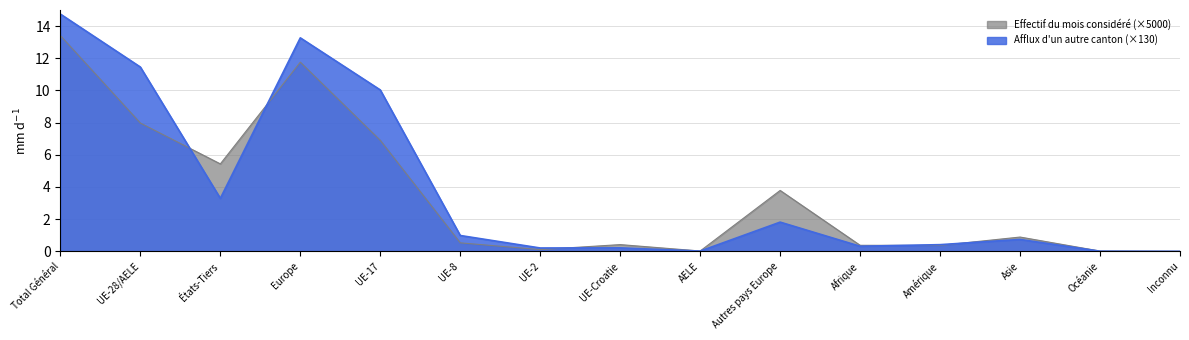

Reading left to right, list all the values displayed in this chart.

Effectif du mois considéré: Total Général=13.4	UE-28/AELE=8.0	États-Tiers=5.4	Europe=11.8	UE-17=6.9	UE-8=0.5	UE-2=0.1	UE-Croatie=0.4	AELE=0.0	Autres pays Europe=3.8	Afrique=0.4	Amérique=0.4	Asie=0.9	Océanie=0.0	Inconnu=0.0
Afflux d'un autre canton: Total Général=14.7	UE-28/AELE=11.5	États-Tiers=3.3	Europe=13.3	UE-17=10.0	UE-8=1.0	UE-2=0.2	UE-Croatie=0.2	AELE=0.0	Autres pays Europe=1.8	Afrique=0.3	Amérique=0.4	Asie=0.7	Océanie=0.0	Inconnu=0.0